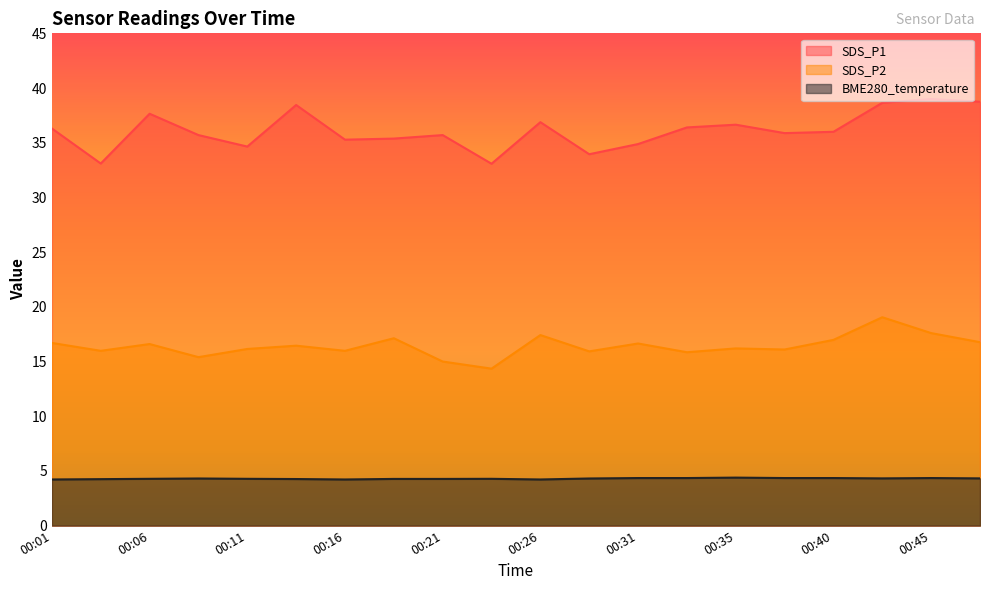

How many lines are shown in the chart?

3